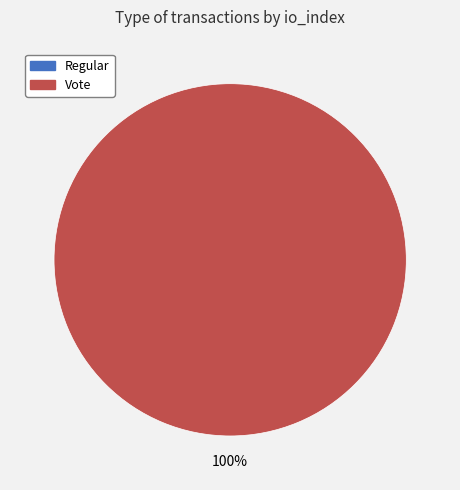

Combined, what portion of the pie is Vote and Regular?

100.0%